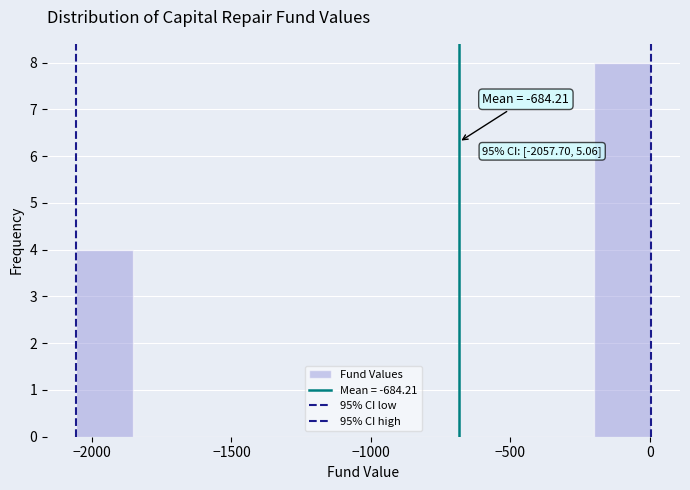

Over which range of the x-axis is the bar tallest?

-200 to 0